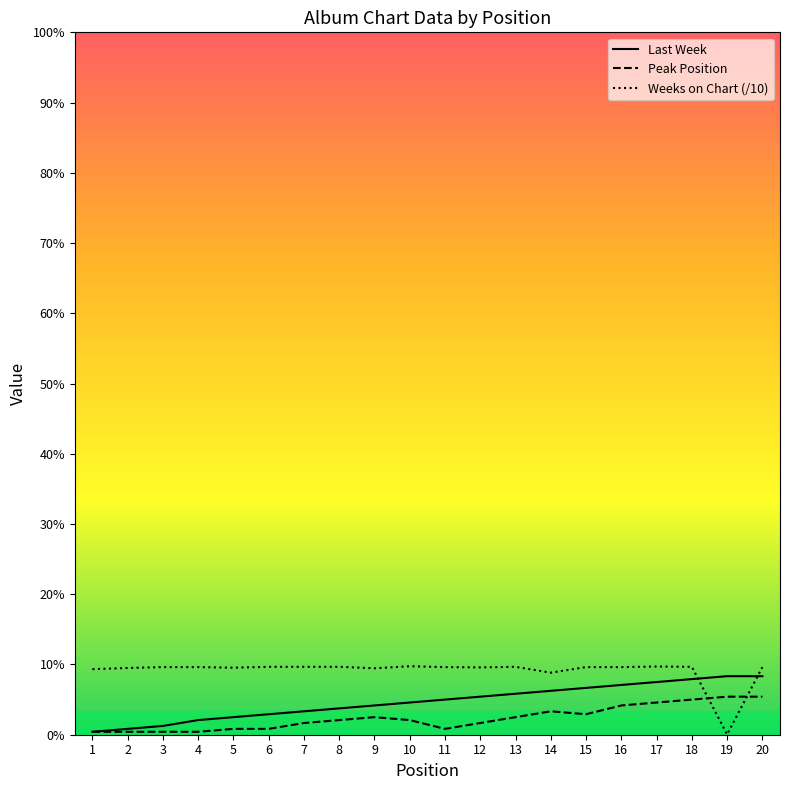

What are all the series names shown in the legend?

Last Week, Peak Position, Weeks on Chart (/10)